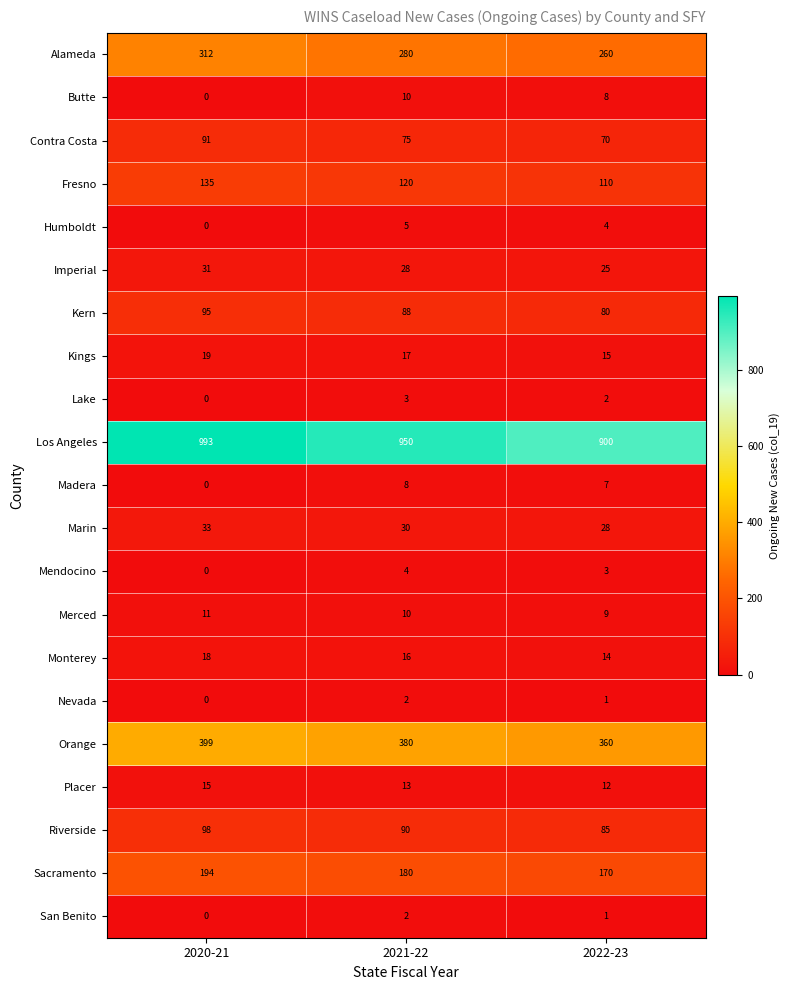

Is the value of Nevada at 2020-21 greater than the value of Imperial at 2020-21?

No